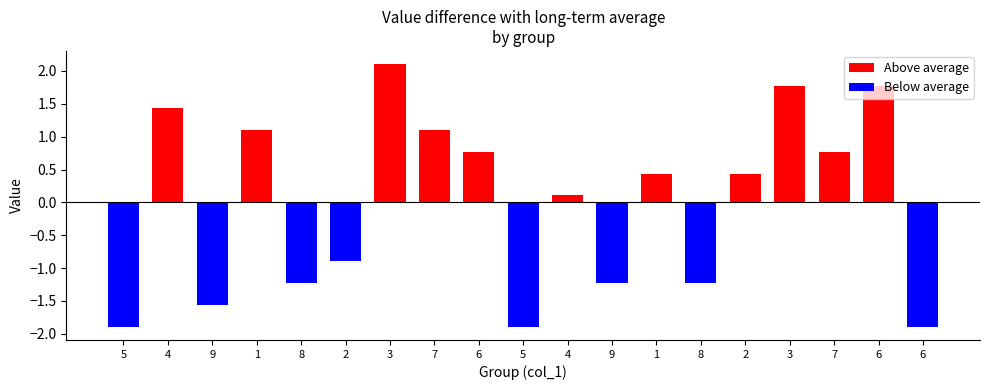

How many values in the Above average series are below 1?

5